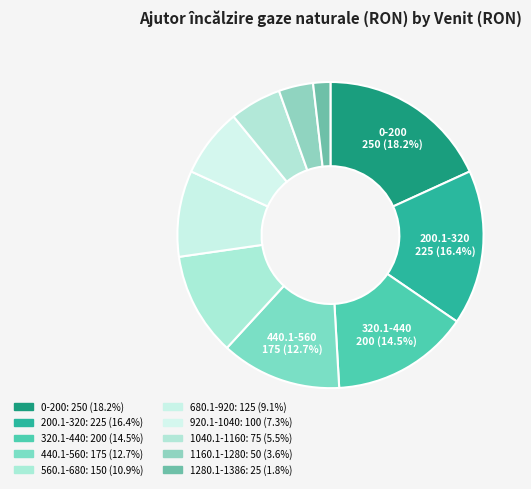

How many slices are in this pie chart?

10